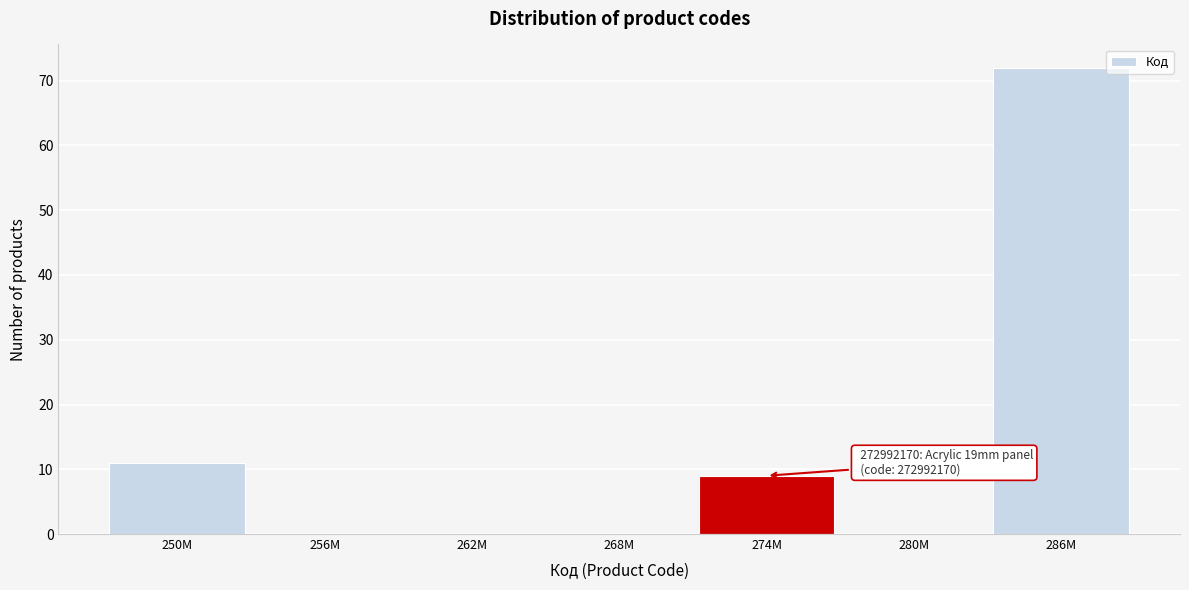

Reading right to left, list all the values displayed in this chart.

286M=72	280M=0	274M=9	268M=0	262M=0	256M=0	250M=11